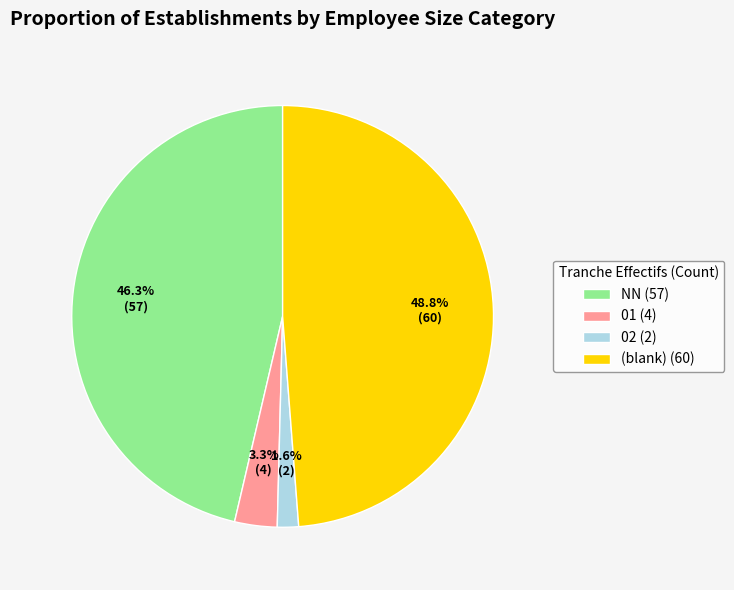

How many segments does this pie chart have?

4